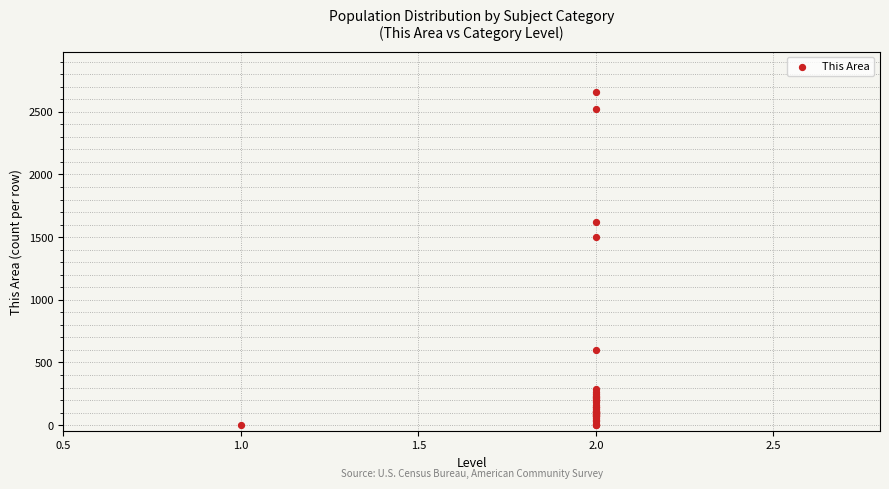

What Y value in the scatter plot is closest to 1330?

1500